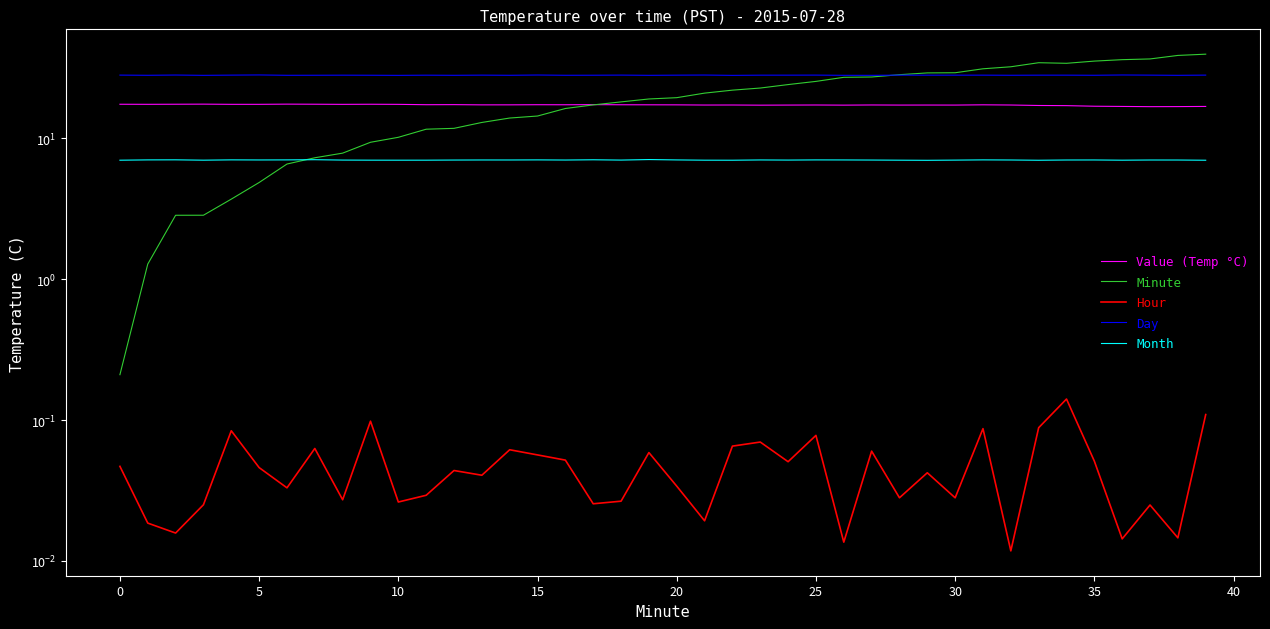

What is the difference between the maximum and minimum values in the Value (Temp °C) series?

0.7